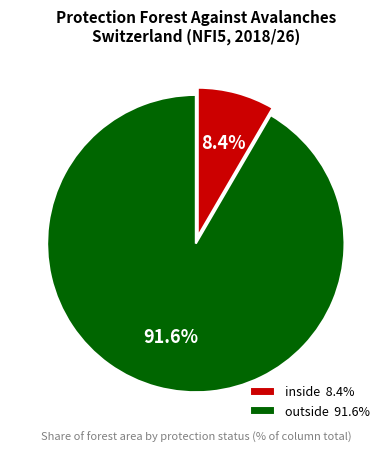

What is the majority slice?

outside